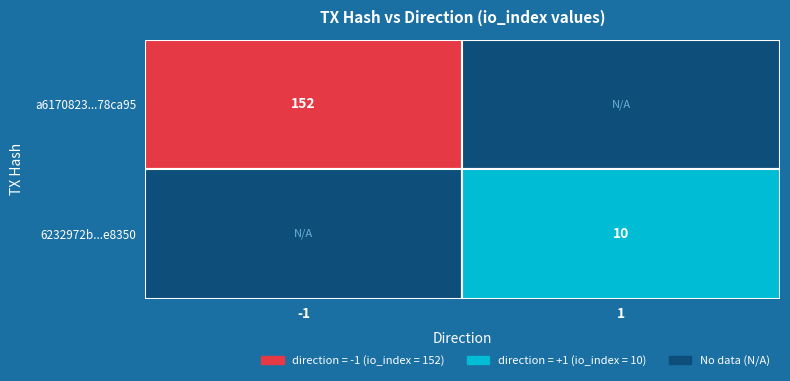

At how many categories does at least one series exceed 80?

1